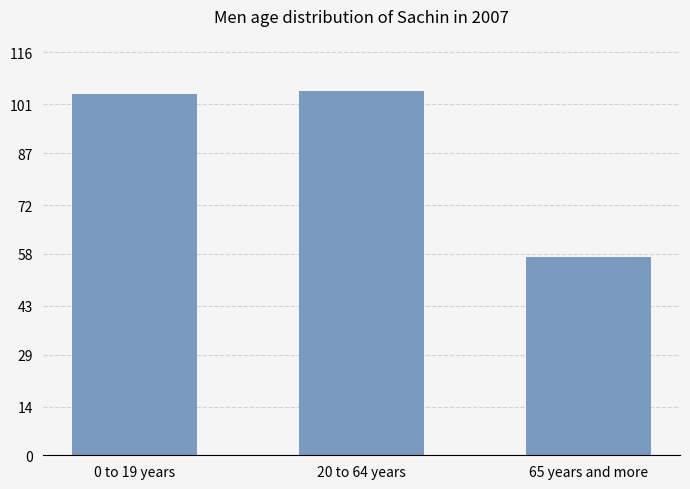

What is the label of the 3rd bar from the left?

65 years and more